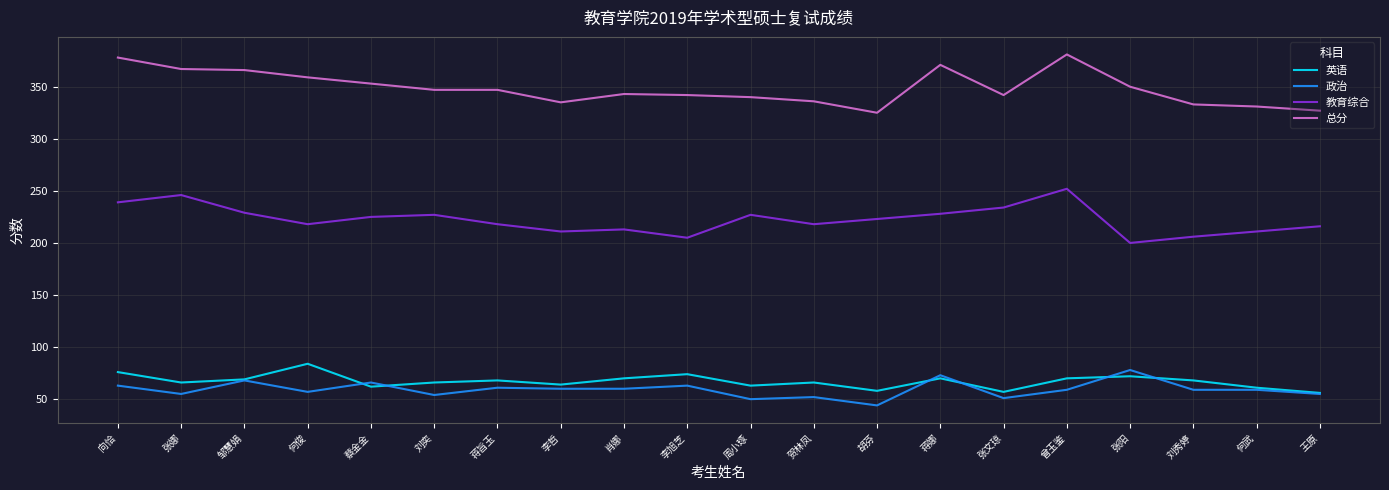

What are all the series names shown in the legend?

英语, 政治, 教育综合, 总分